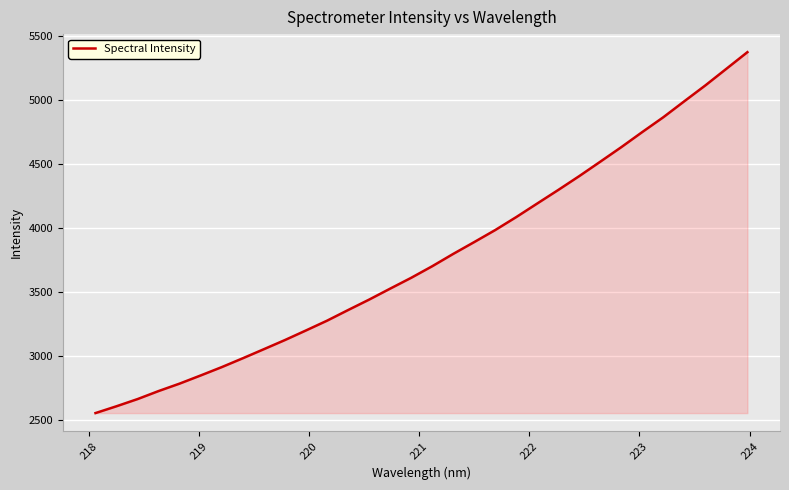

What is the smallest value displayed?

2555.9